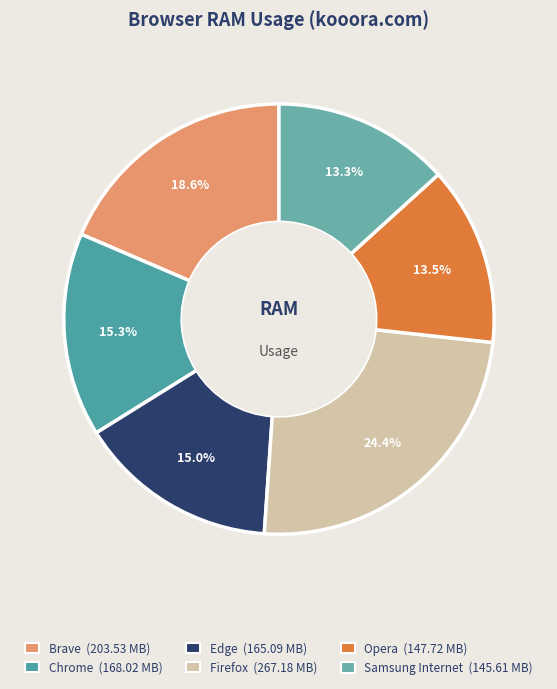

How many segments does this pie chart have?

6